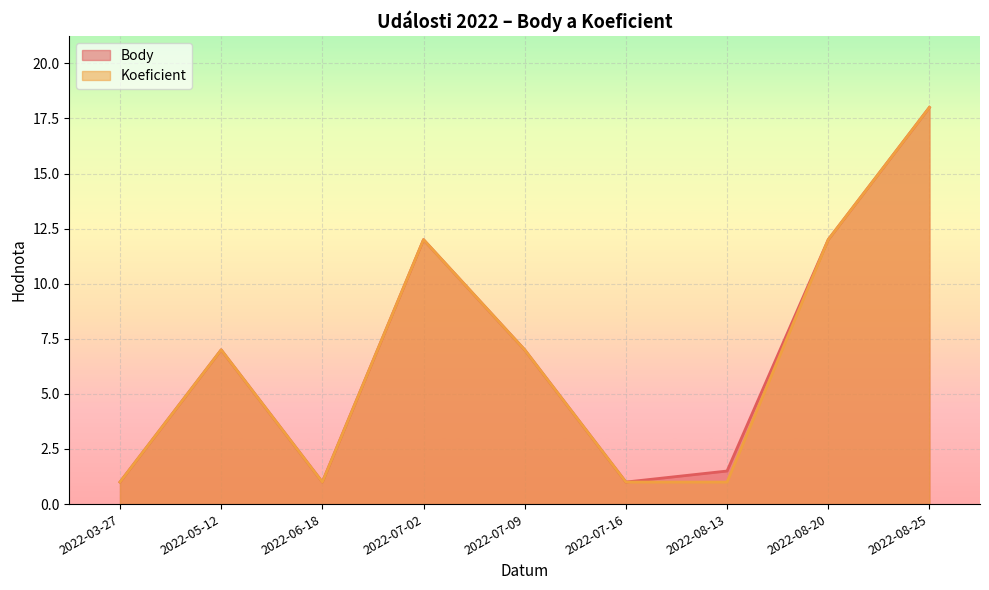

True or false: Body and Koeficient cross at least once.

False